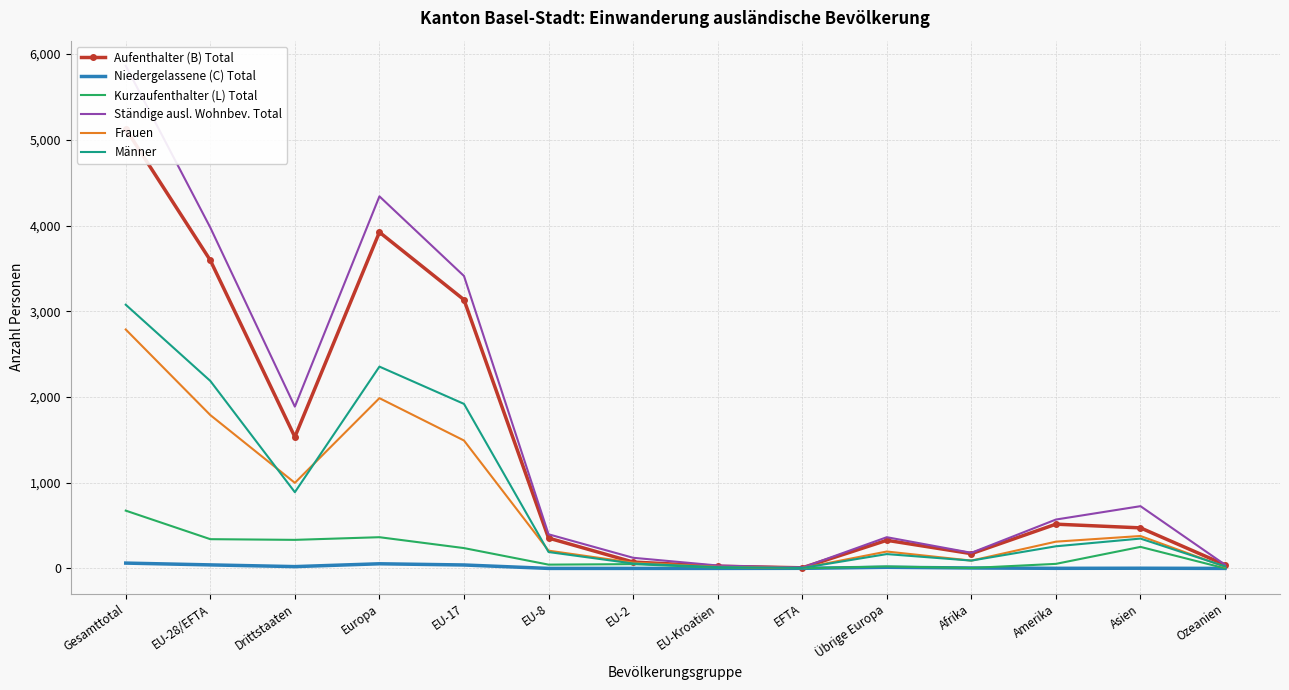

Count the number of data series in this chart.

6